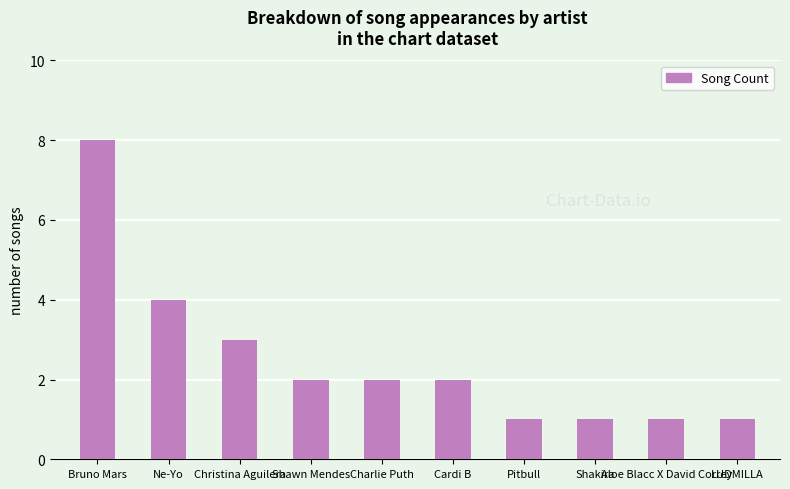

Is it true that the value at Cardi B is 1?

False